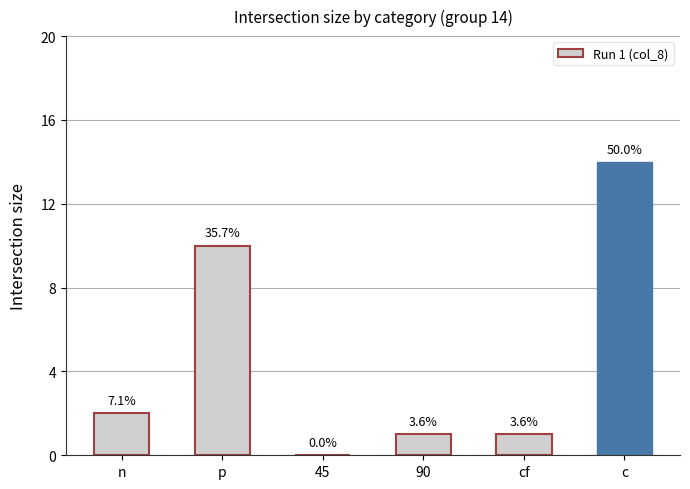

What is the ratio of the value at c to the value at p?

1.4